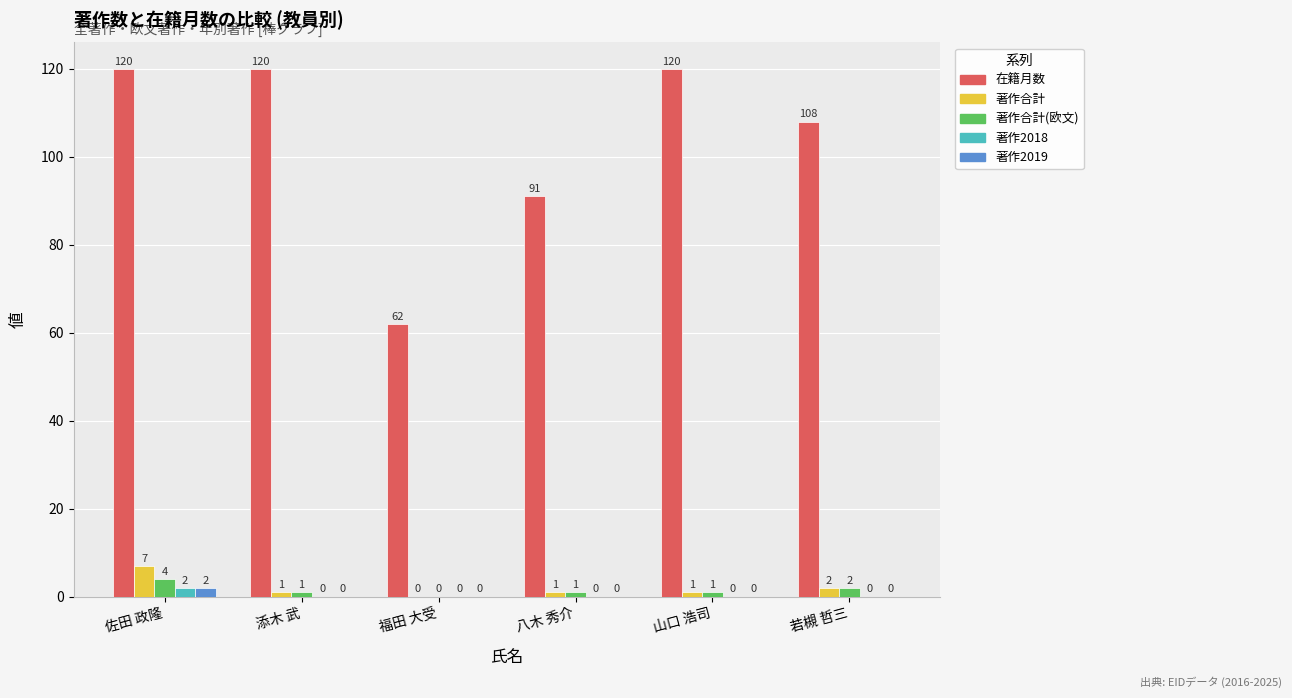

How many groups of bars are there?

6